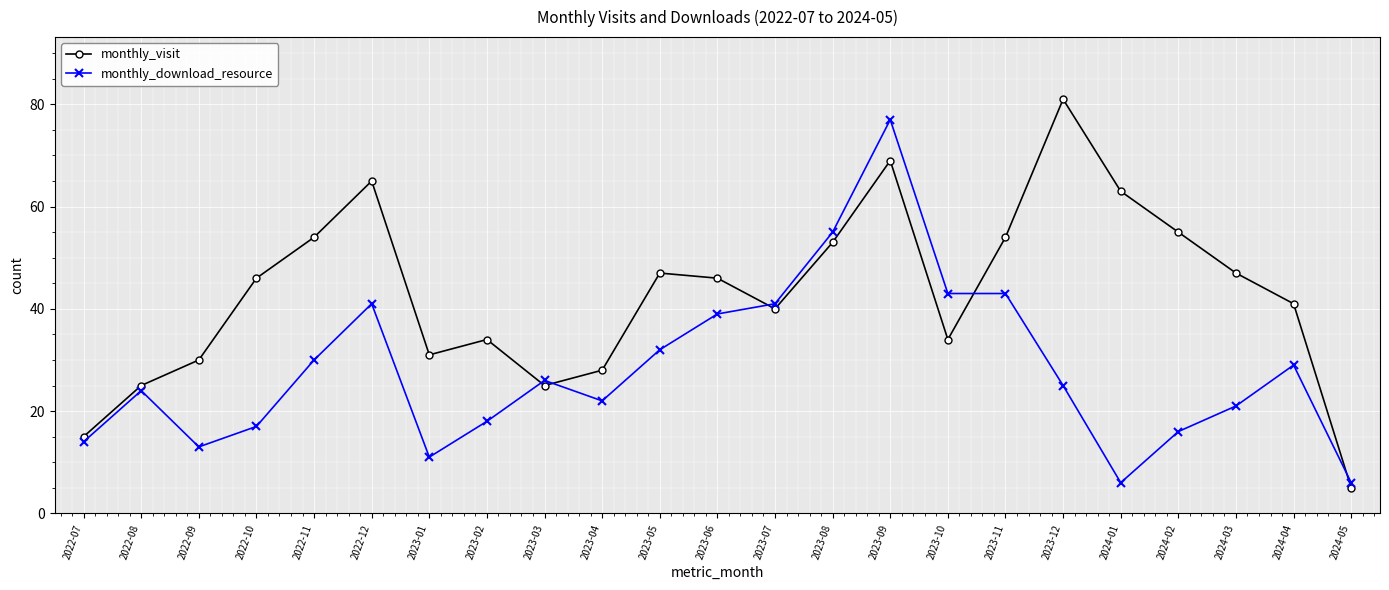

Is it true that monthly_download_resource equals 64 at 2023-11?

False